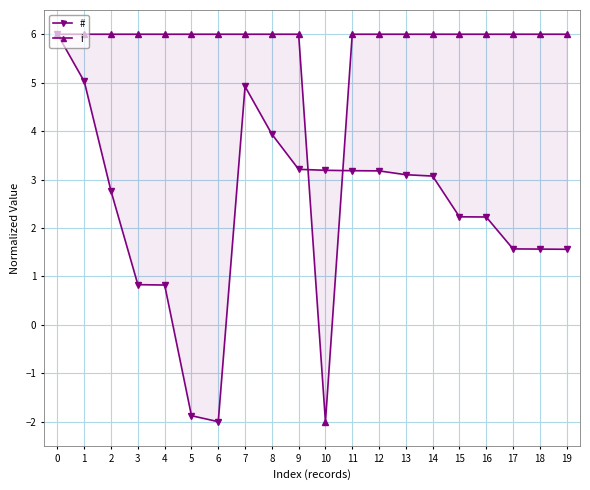

In #, how many points are higher than both neighbors (excluding endpoints)?

1